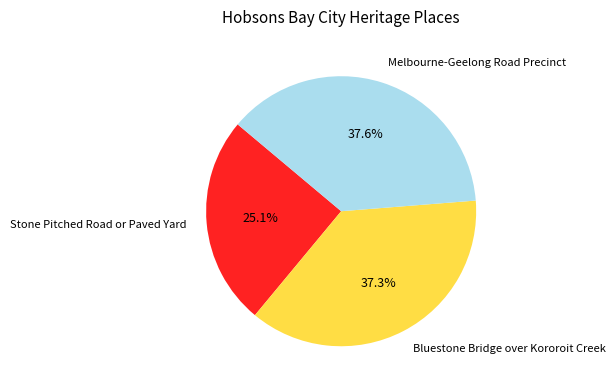

Count the number of slices in the pie.

3